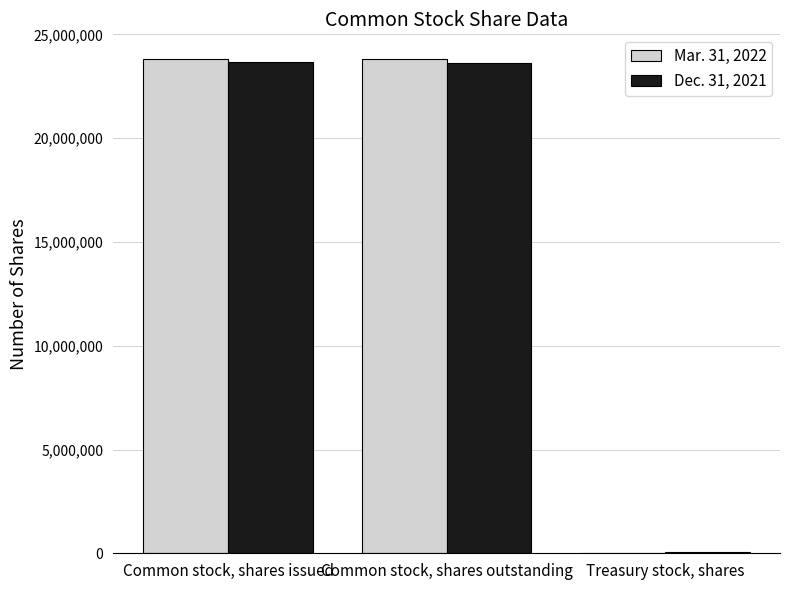

How many groups of bars are there?

3